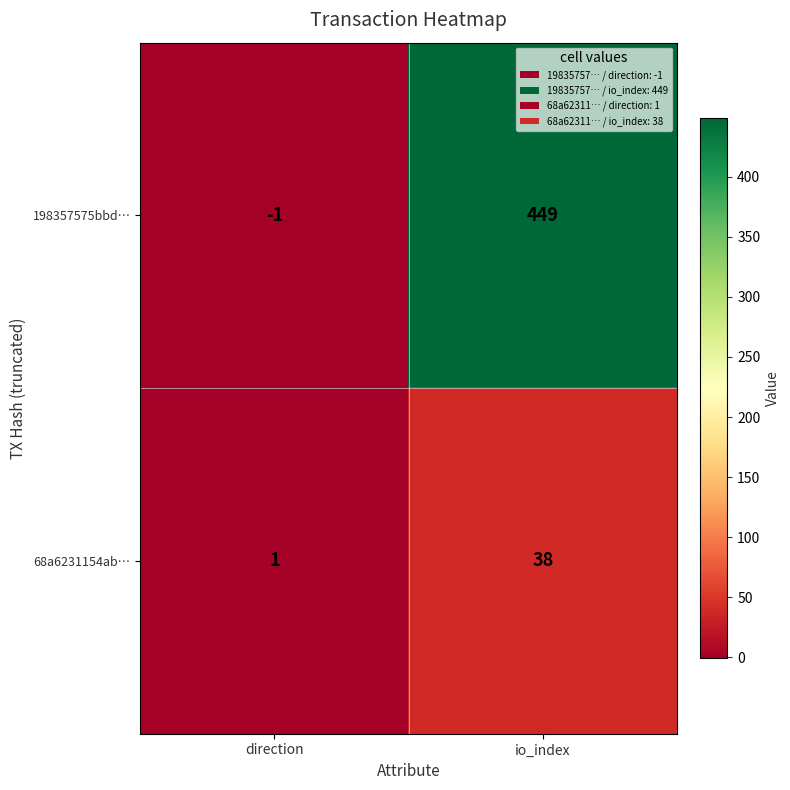

How many categories are shown in the chart?

2